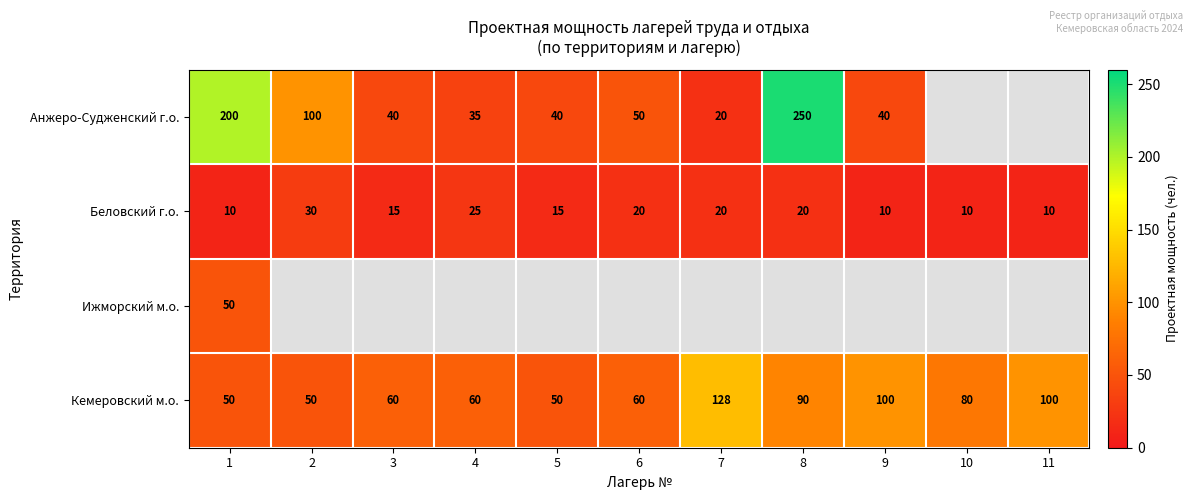

What is the total value across all series at 1?

310